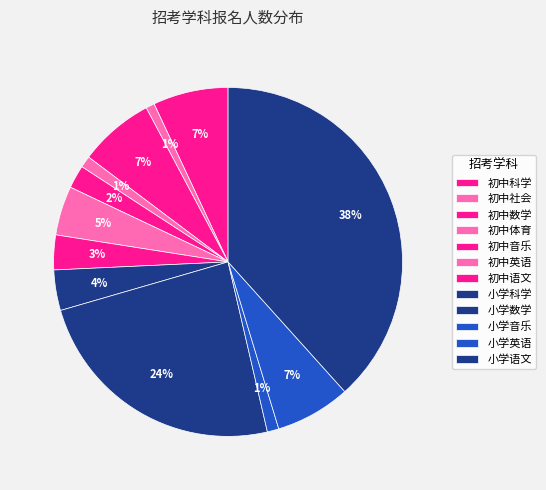

How many segments does this pie chart have?

12